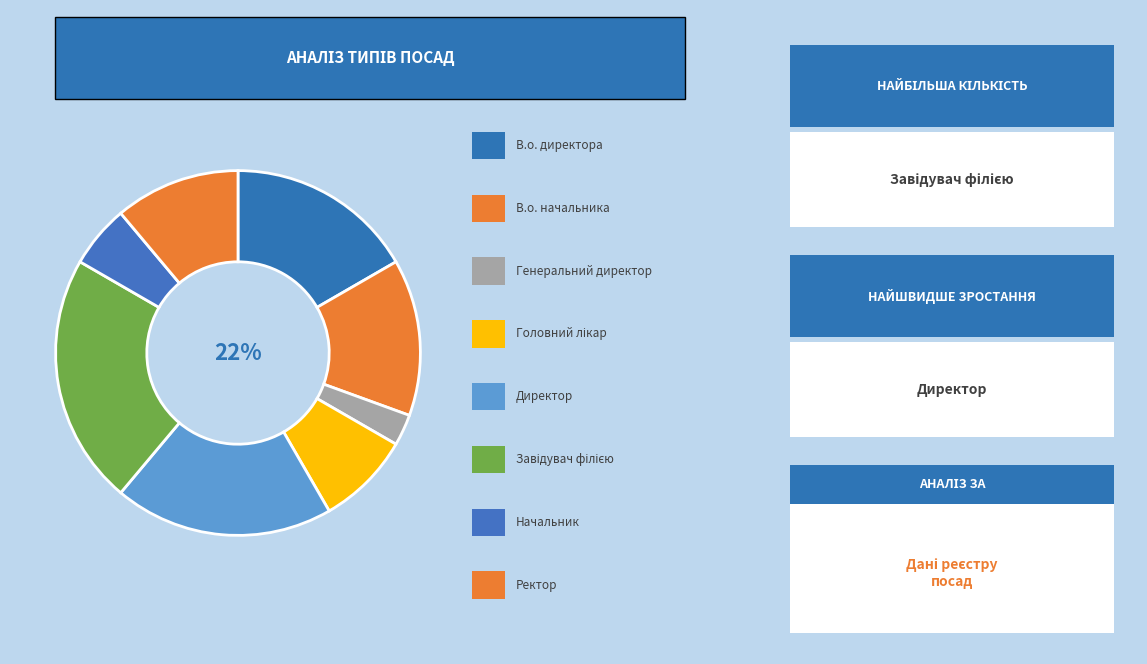

What is the change in value from В.о. директора to Завідувач філією?

+2